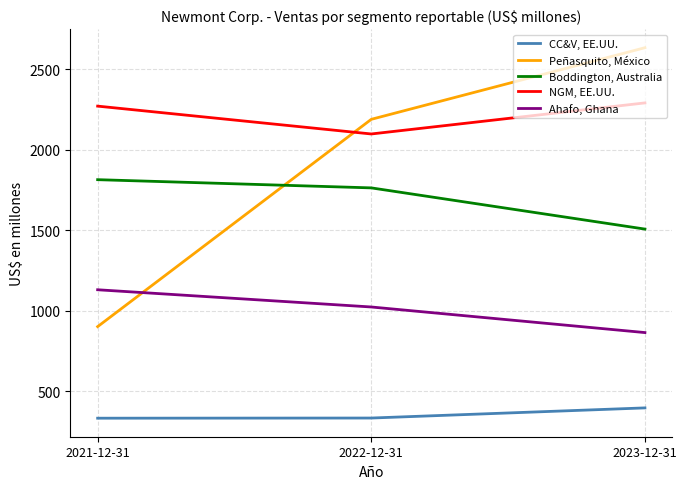

What is the lowest value of the CC&V, EE.UU. series?

332